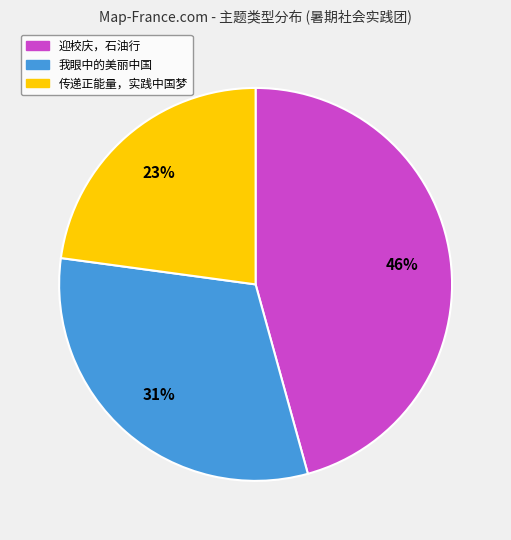

To the nearest percent, what is the average slice percentage?

33%